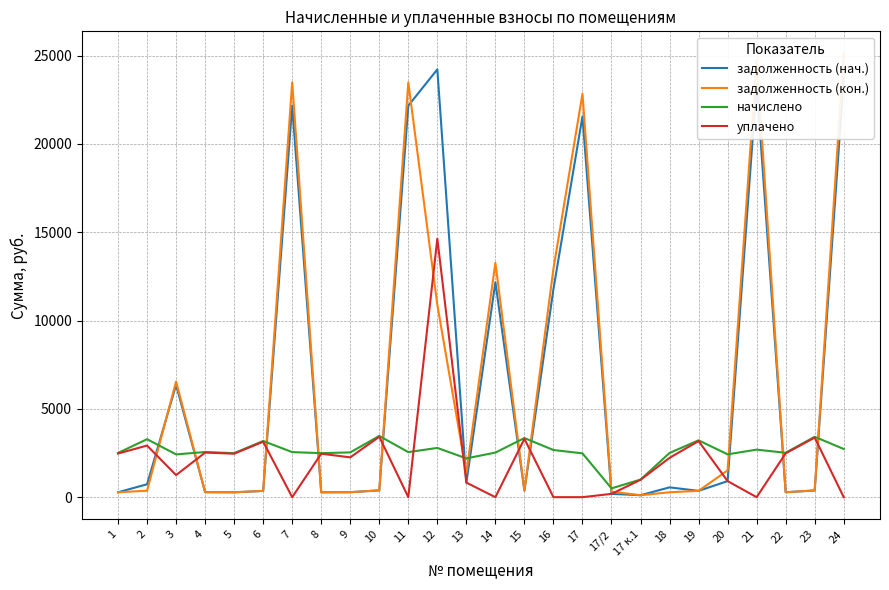

What is the difference between the maximum and second lowest values in the начислено series?

2470.3